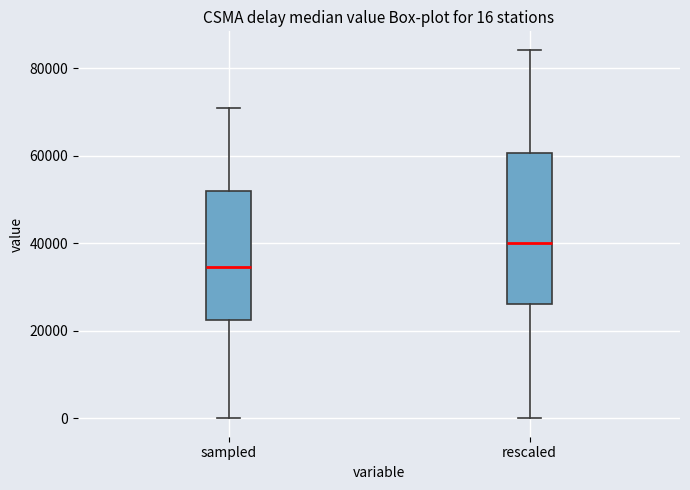

Which box's median line is the highest?

rescaled